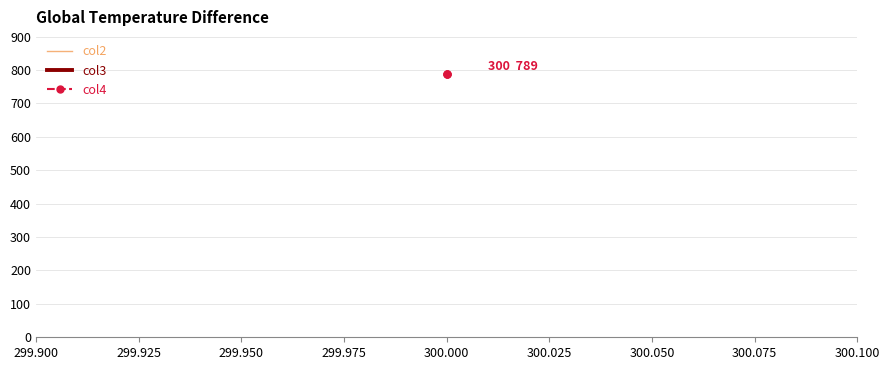

List the series in order of their peak value, lowest first.

col2, col3, col4